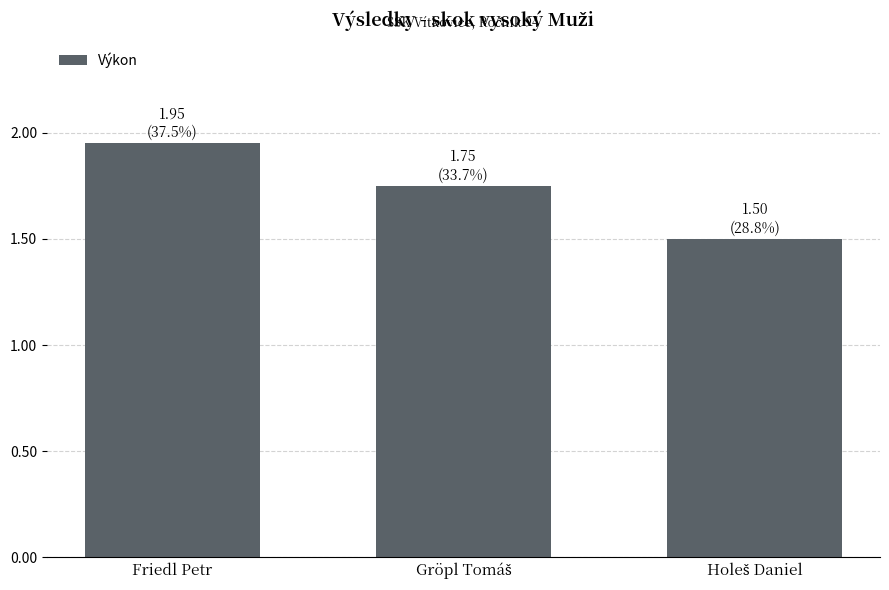

What is the sum of all values?

5.2